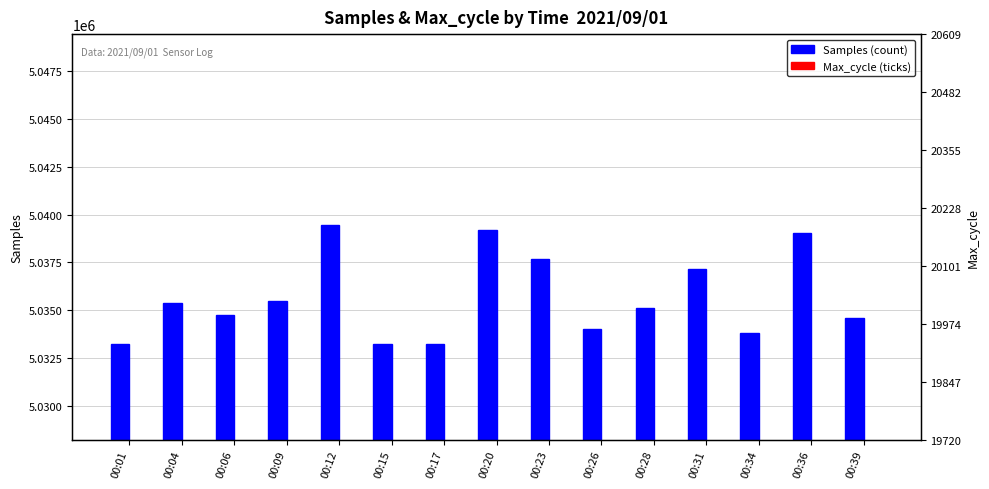

What is the difference between the second highest and minimum values in the Samples (count) series?

5963